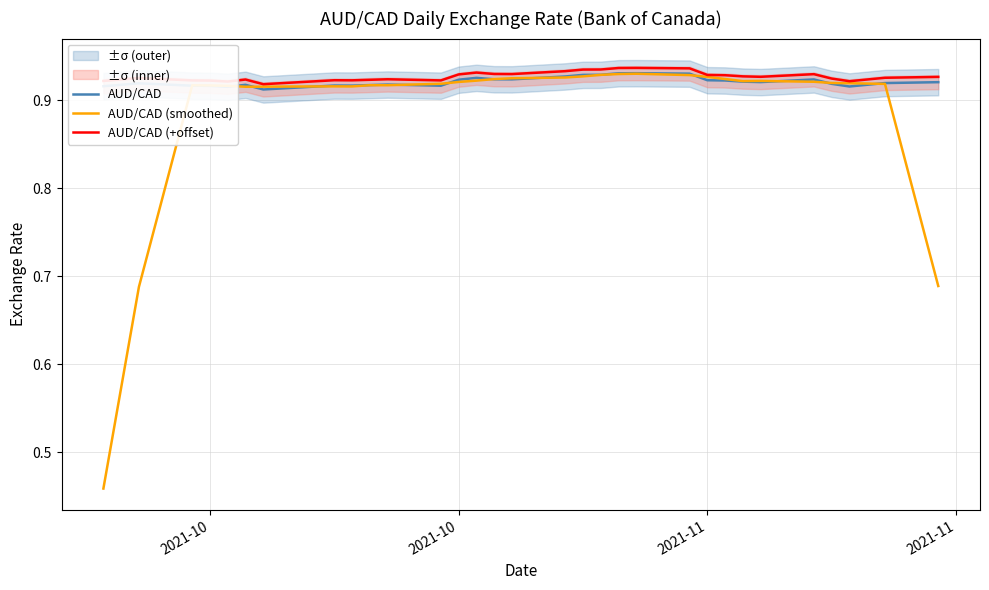

True or false: AUD/CAD (smoothed) has more than 2 interior local peaks.

True